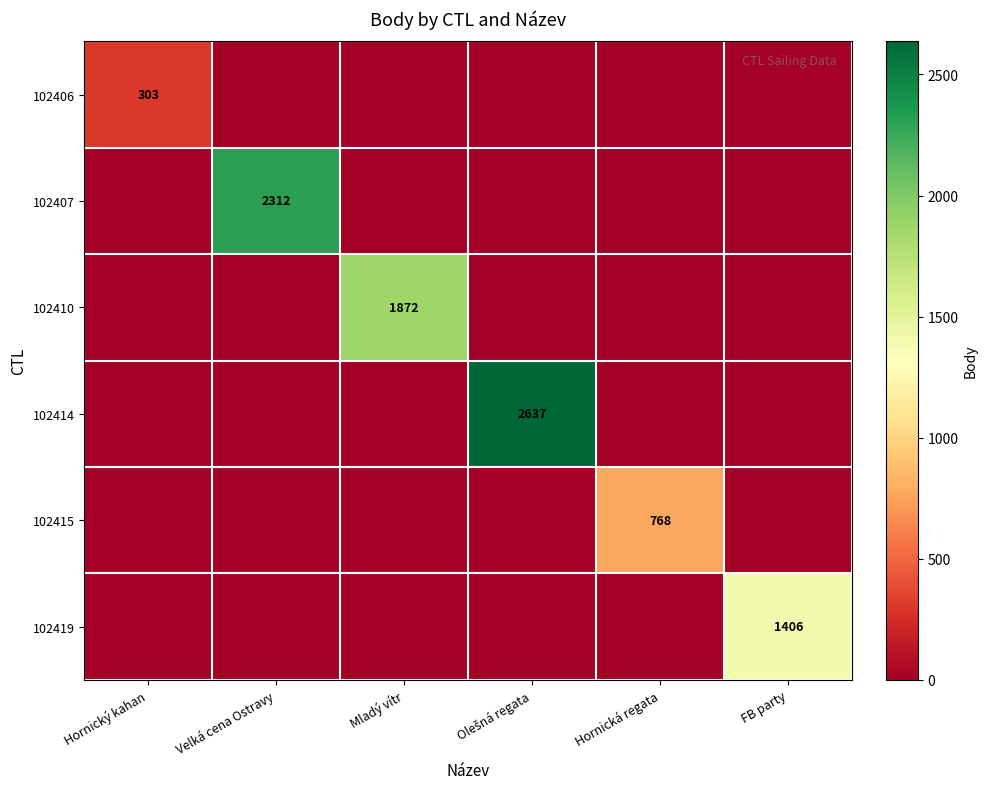

The value of 102406 at Hornický kahan is 85. True or false?

False